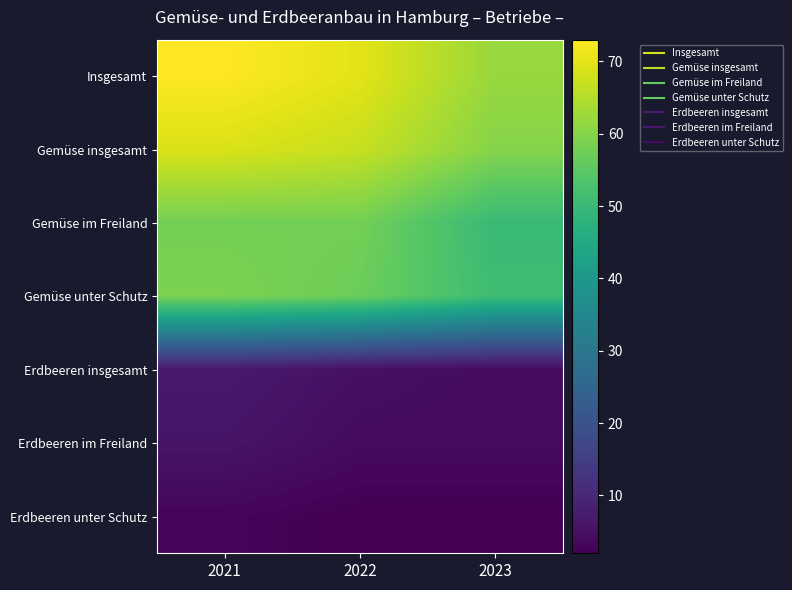

Reading left to right, what are all the values shown in this chart?

Insgesamt: 2021=73	2022=70	2023=62
Gemüse insgesamt: 2021=69	2022=67	2023=60
Gemüse im Freiland: 2021=58	2022=58	2023=50
Gemüse unter Schutz: 2021=59	2022=57	2023=51
Erdbeeren insgesamt: 2021=7	2022=5	2023=4
Erdbeeren im Freiland: 2021=6	2022=4	2023=4
Erdbeeren unter Schutz: 2021=3	2022=2	2023=2